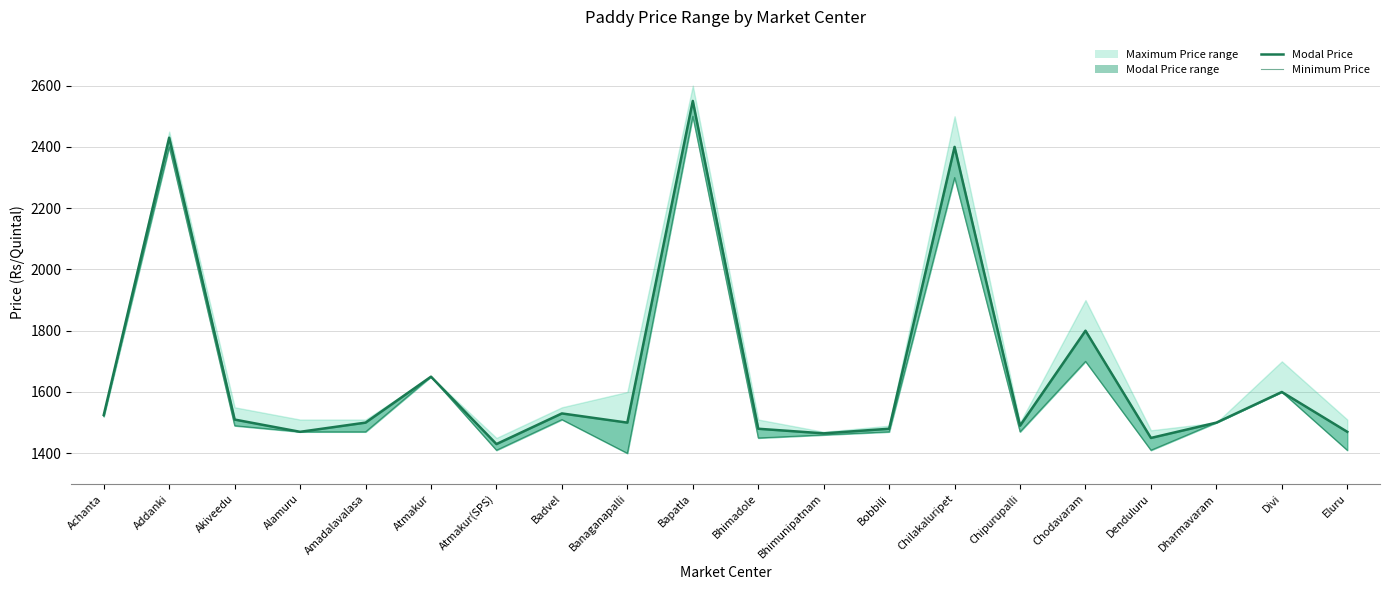

How many data points in Modal Price (line) are above 1500?

9